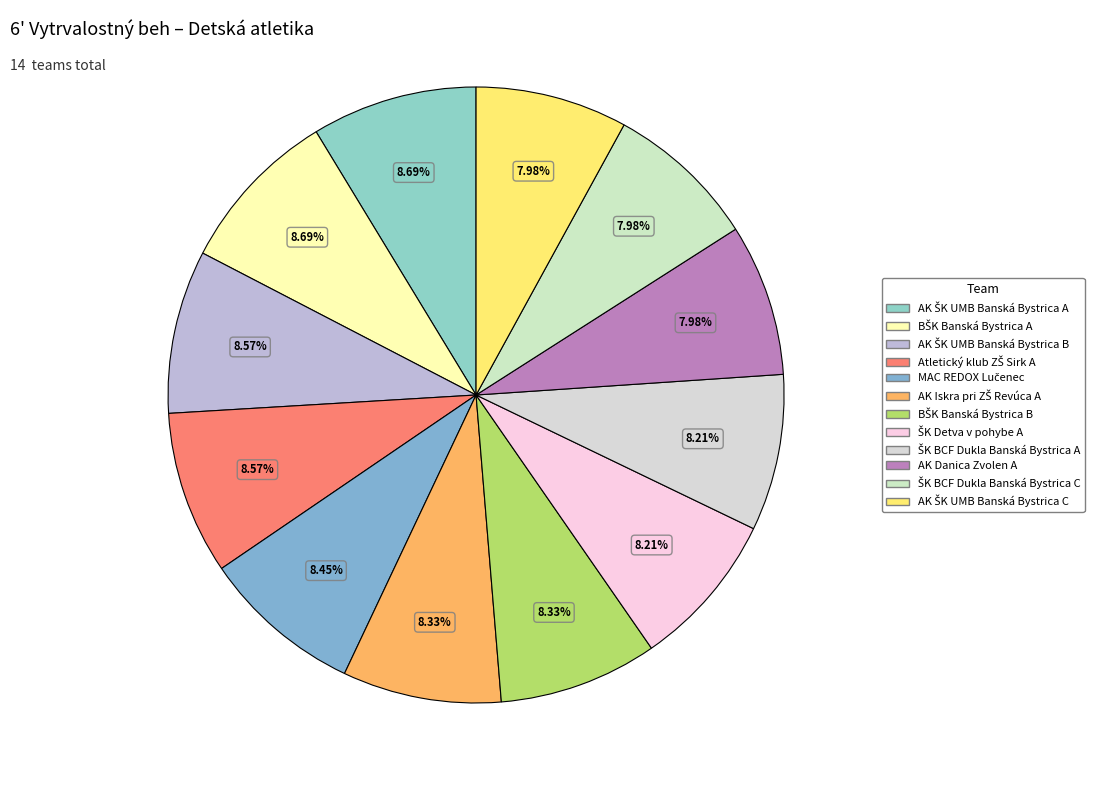

What is the largest slice in the pie chart?

AK ŠK UMB Banská Bystrica A